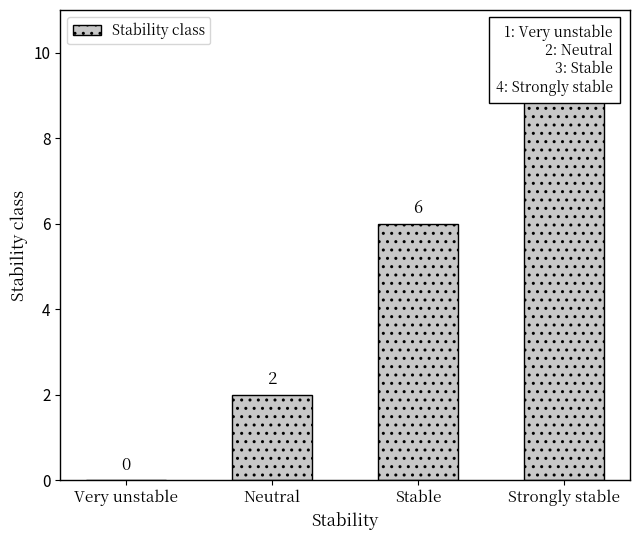

What is the sum of the values at Strongly stable and Very unstable?

9